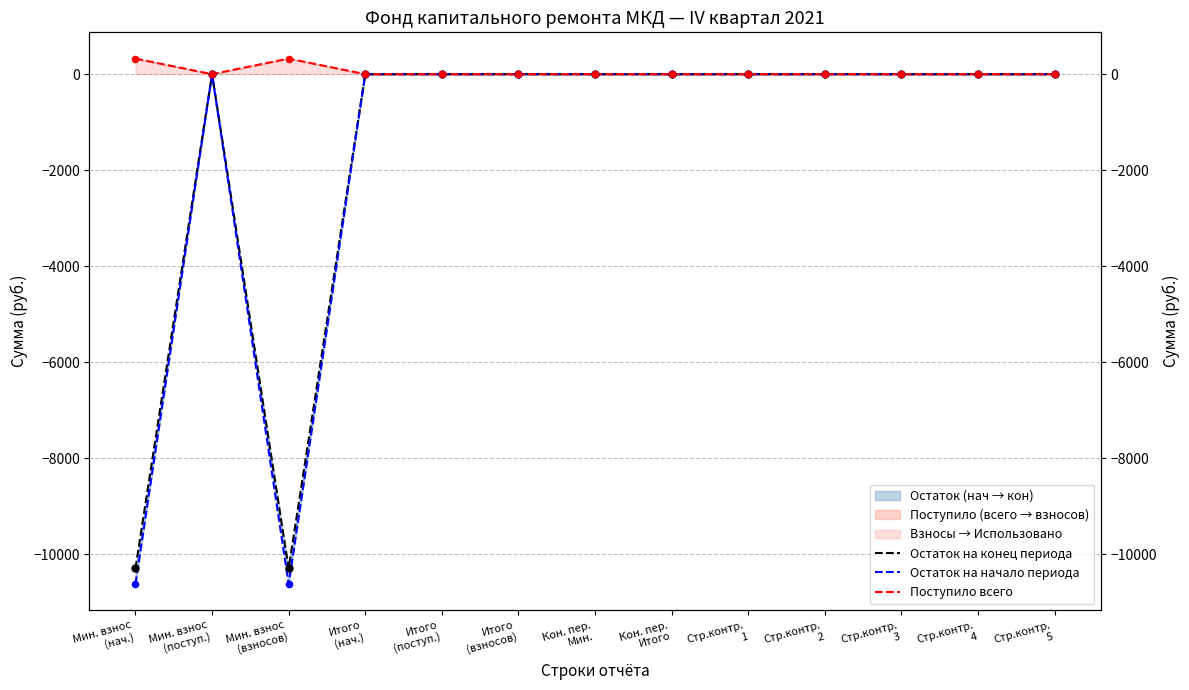

At which category is the sum across all series the highest?

Мин. взнос
(поступ.)